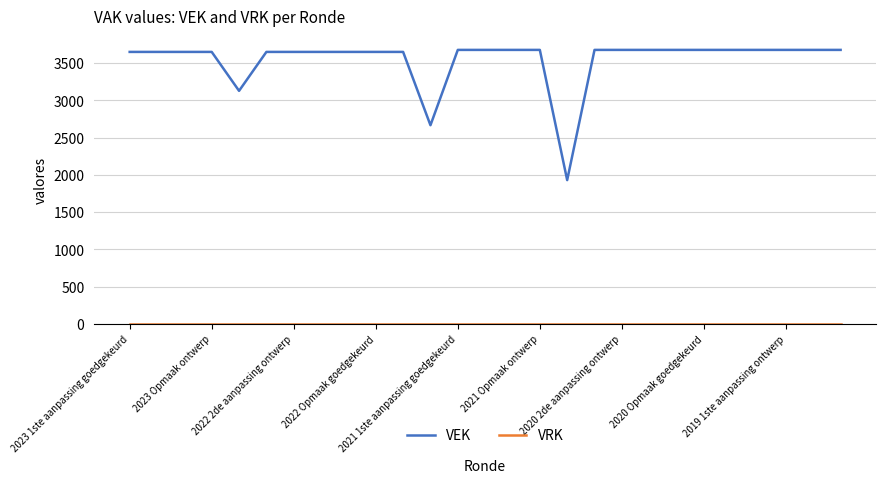

Which series has the largest total across all categories?

VEK